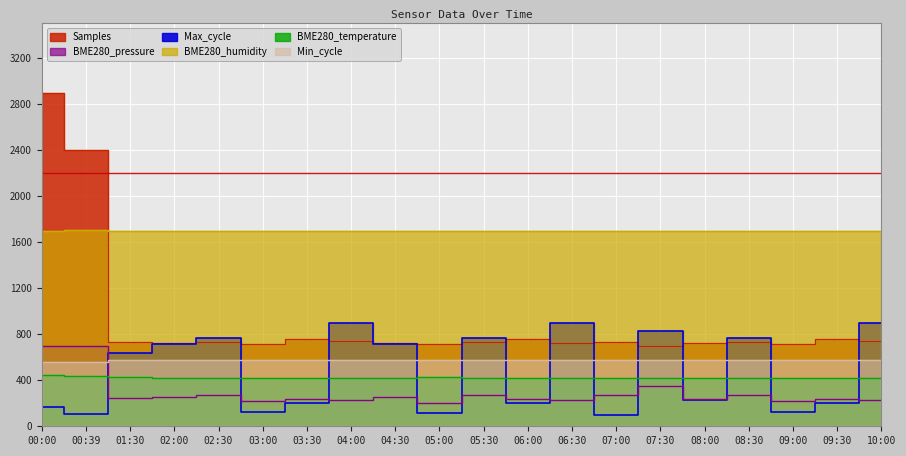

Read the BME280_humidity value at 04:00.

1699.5